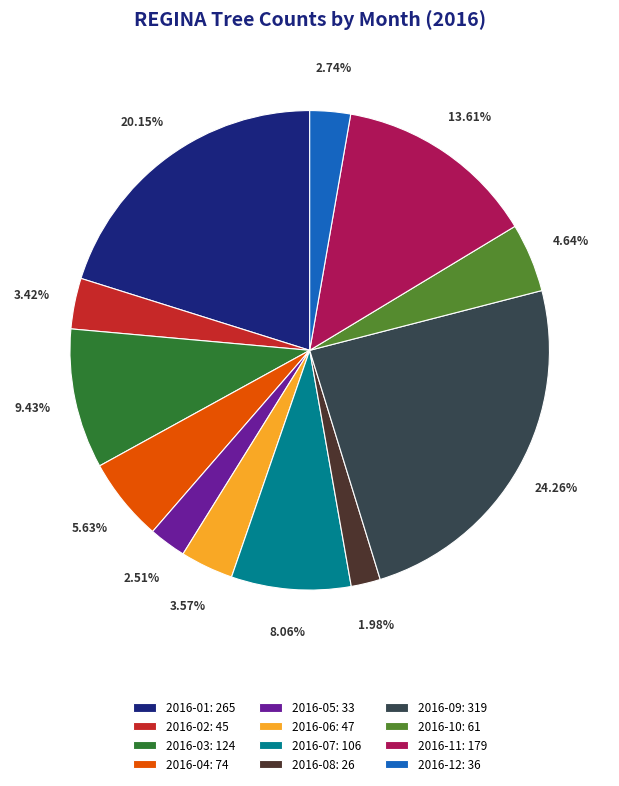

What is the total percentage of 2016-03 and 2016-08?

11.4%